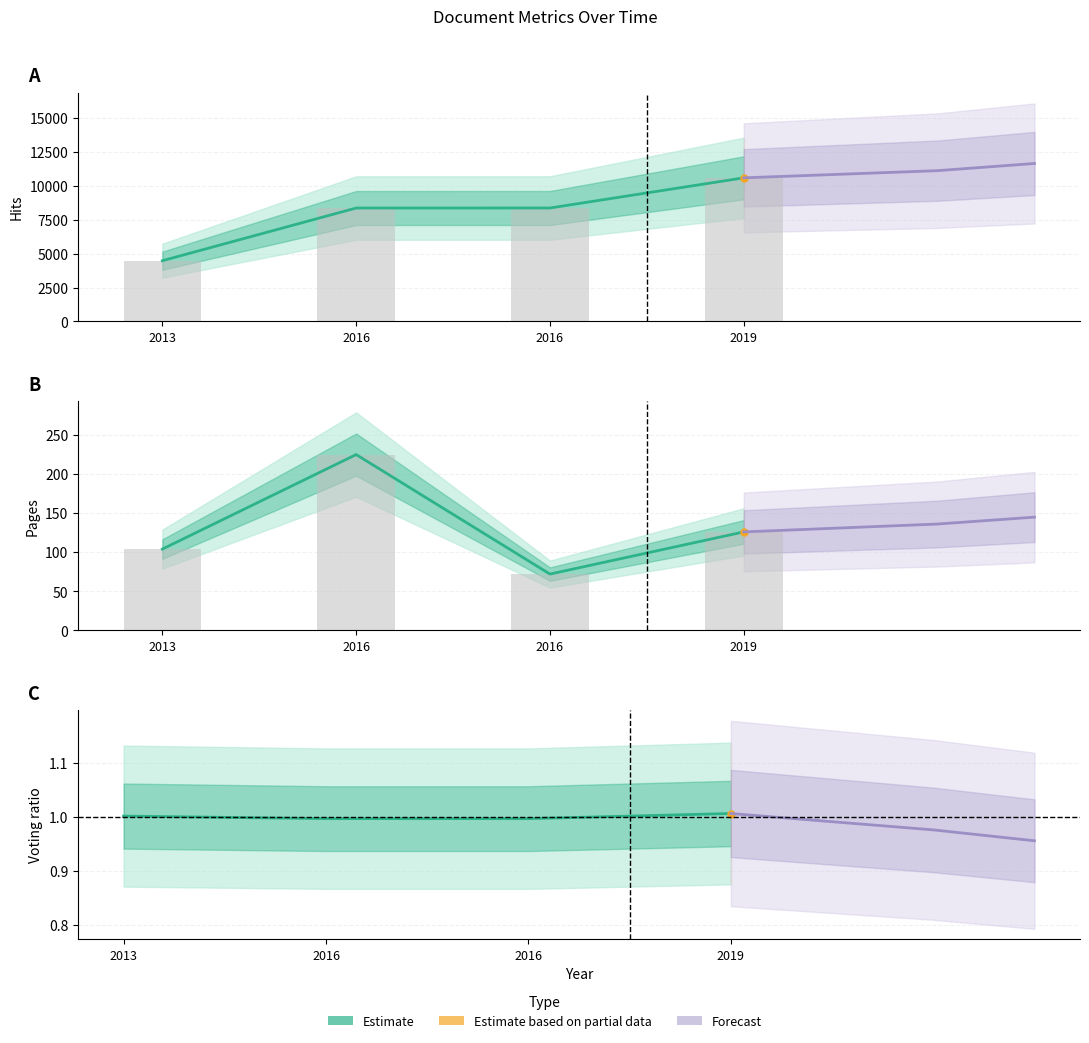

List the labels in order of value, smallest first.

2016, 2016, 2013, 2019